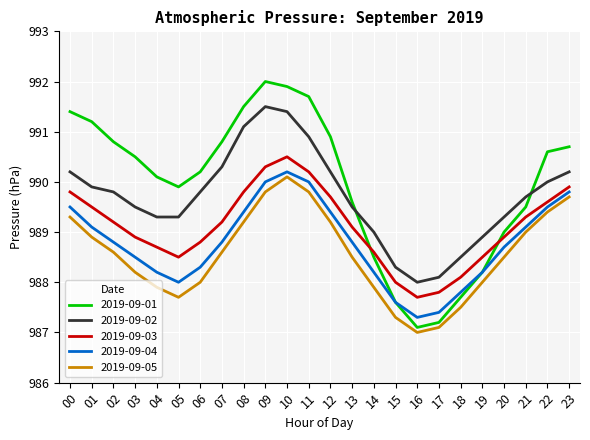

Does the chart have visible grid lines?

Yes